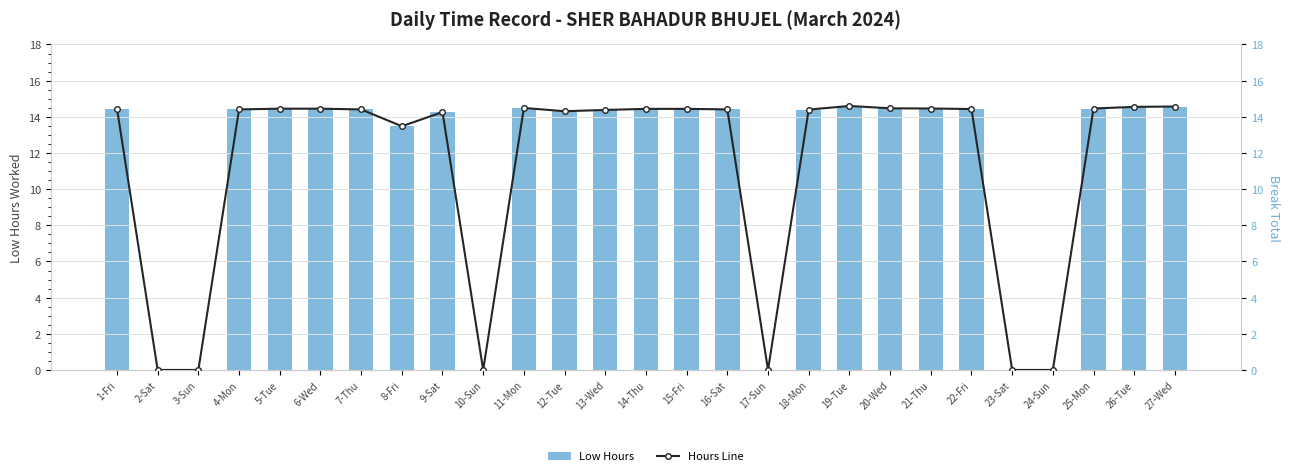

Is the value of Low Hours at 21-Thu greater than the value of Hours Line at 7-Thu?

Yes